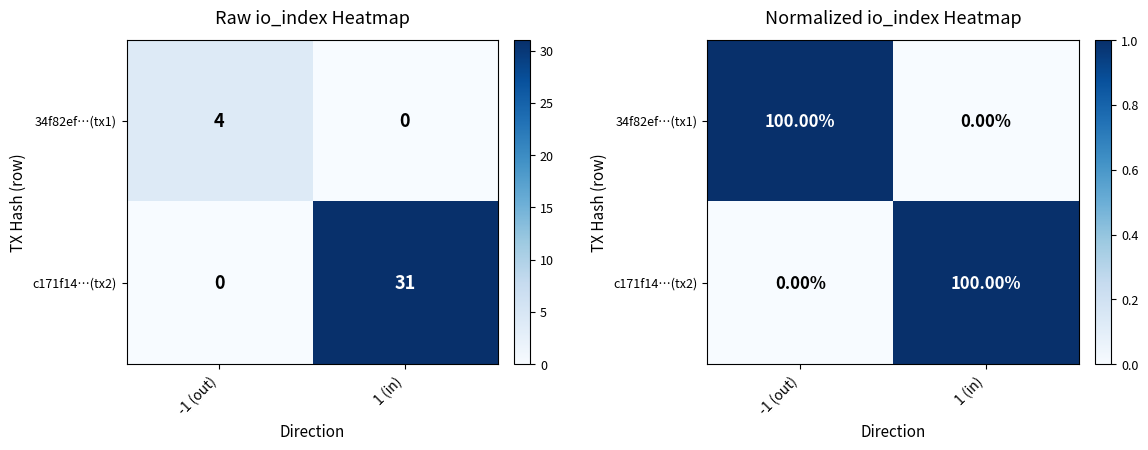

Count the c171f14…(tx2) values in the range 0 to 1.

2